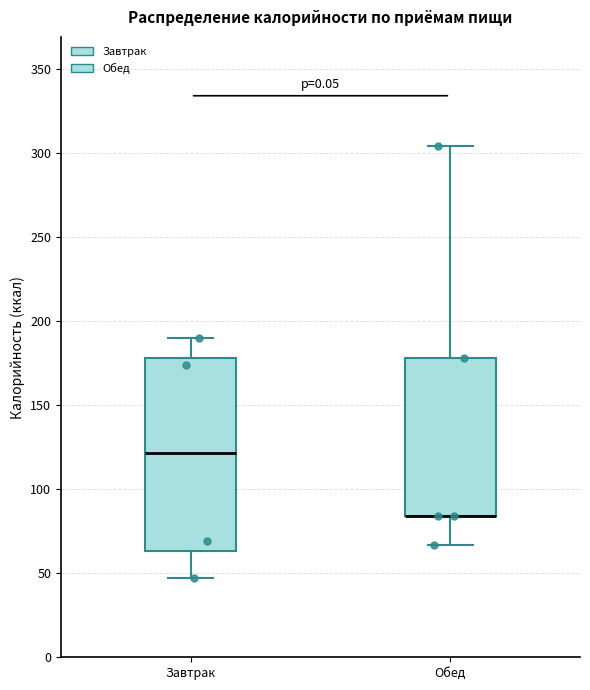

Reading left to right, read every box against the y-axis: the position of its median line, the range the box covers, and the ends of its whiskers. The values are not printed on the chart, so give them approximately, as read against the axis.

Завтрак: median 120, box 65 to 180, whiskers 45 to 190
Обед: median 85 (drawn on the box's lower edge), box 85 to 180, whiskers 65 to 305